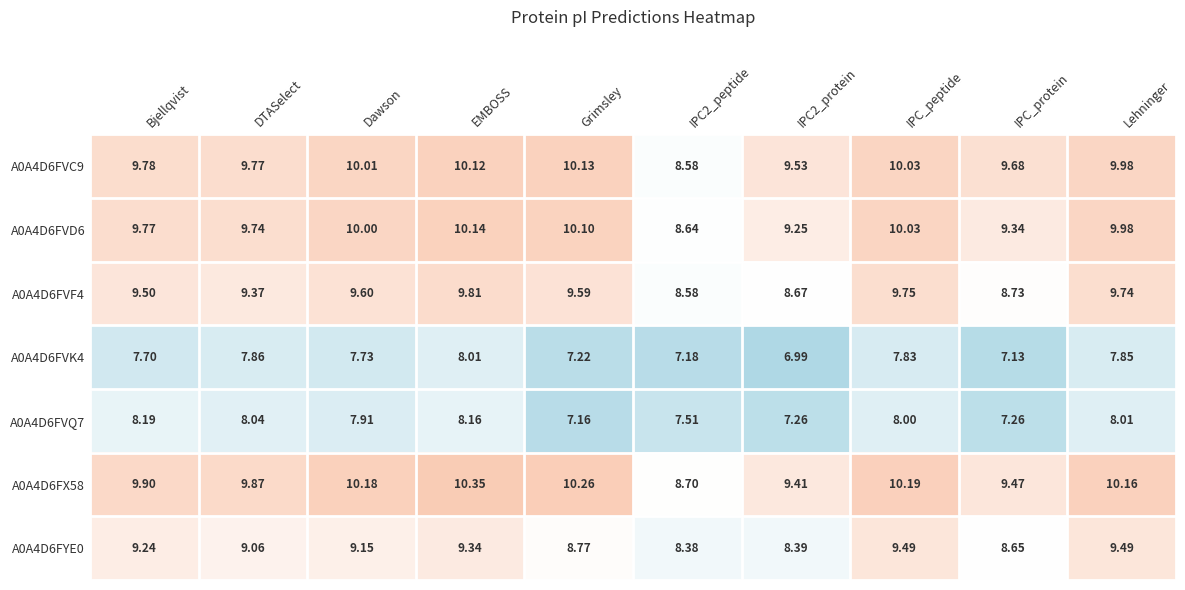

Is the value of A0A4D6FVD6 at IPC2_peptide greater than the value of A0A4D6FVQ7 at IPC2_peptide?

Yes